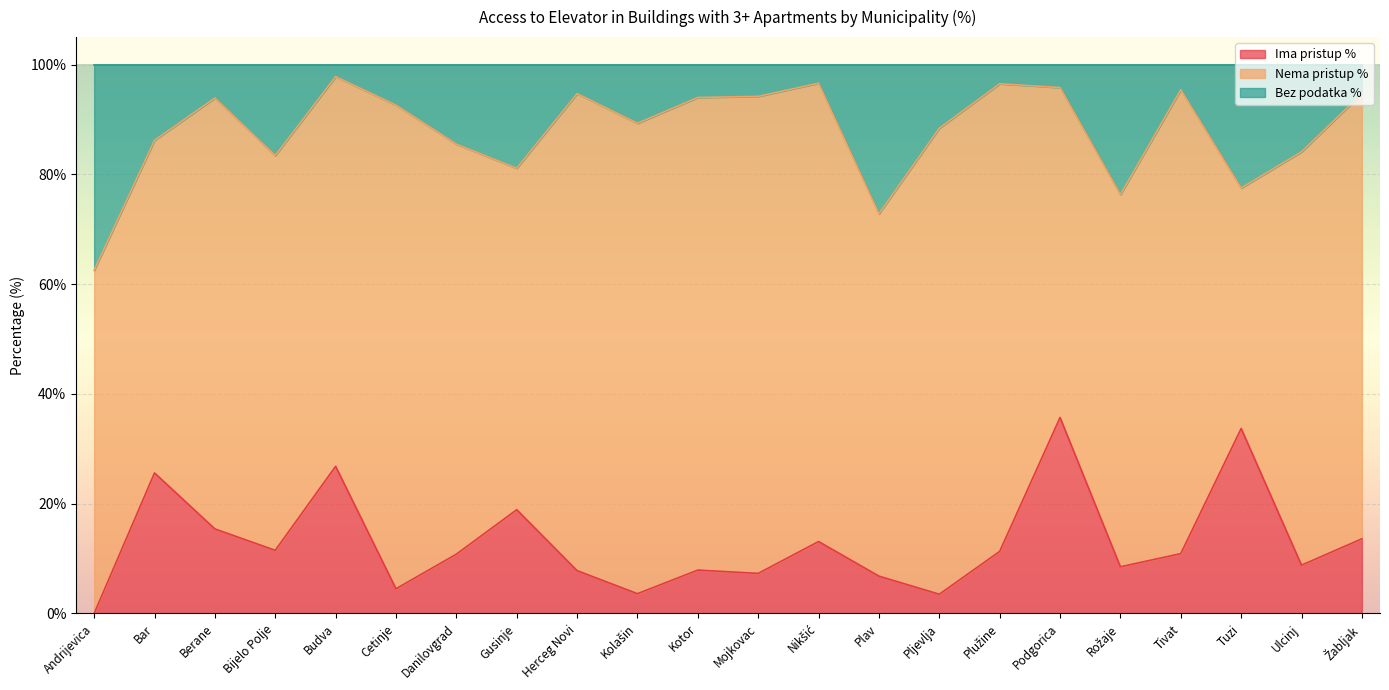

At which label does Ima pristup % reach its minimum?

Andrijevica